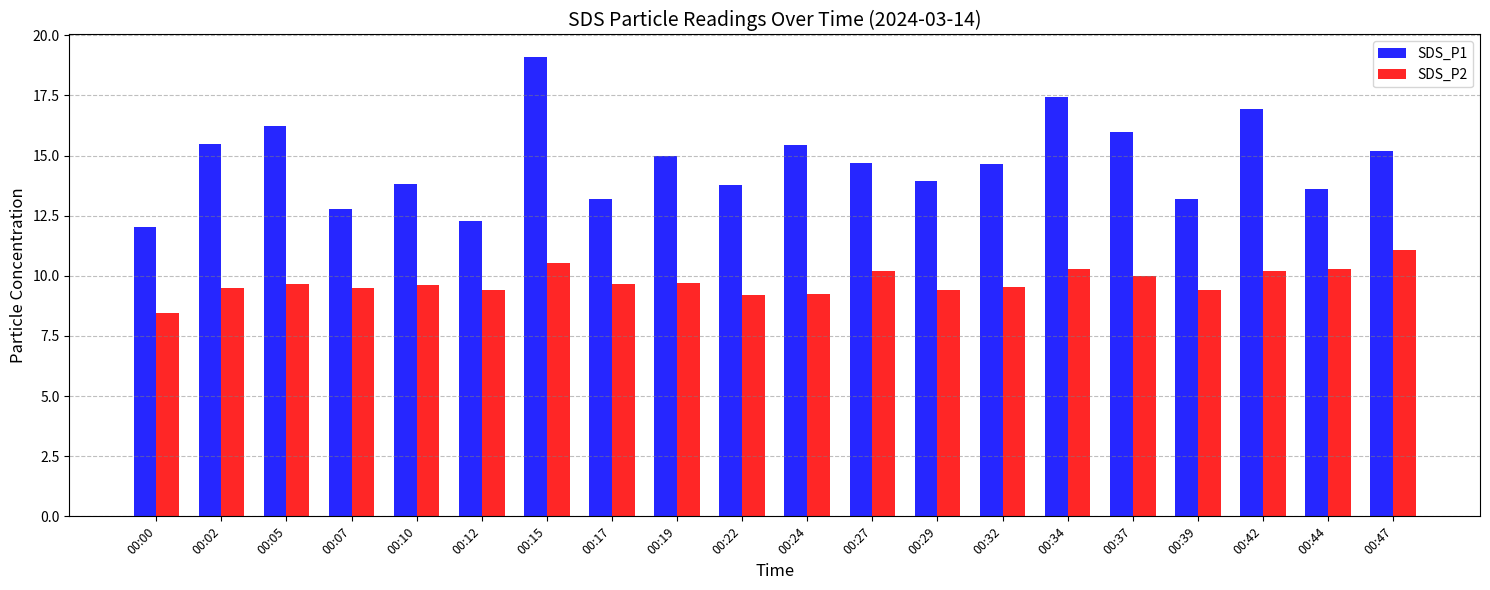

At 00:24, list the series in order from smallest to largest.

SDS_P2, SDS_P1